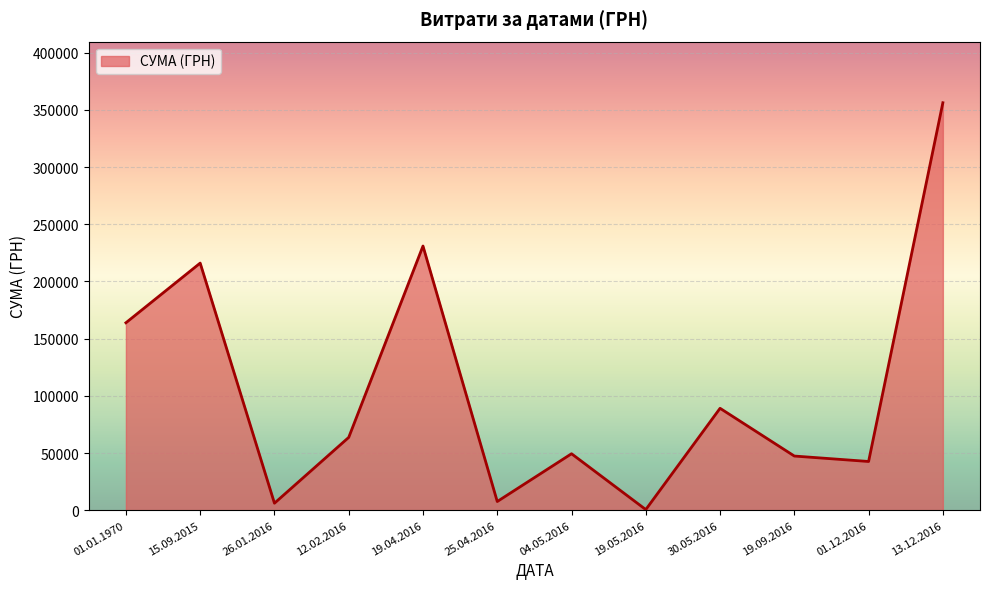

True or false: the data has more than 2 interior local peaks.

True